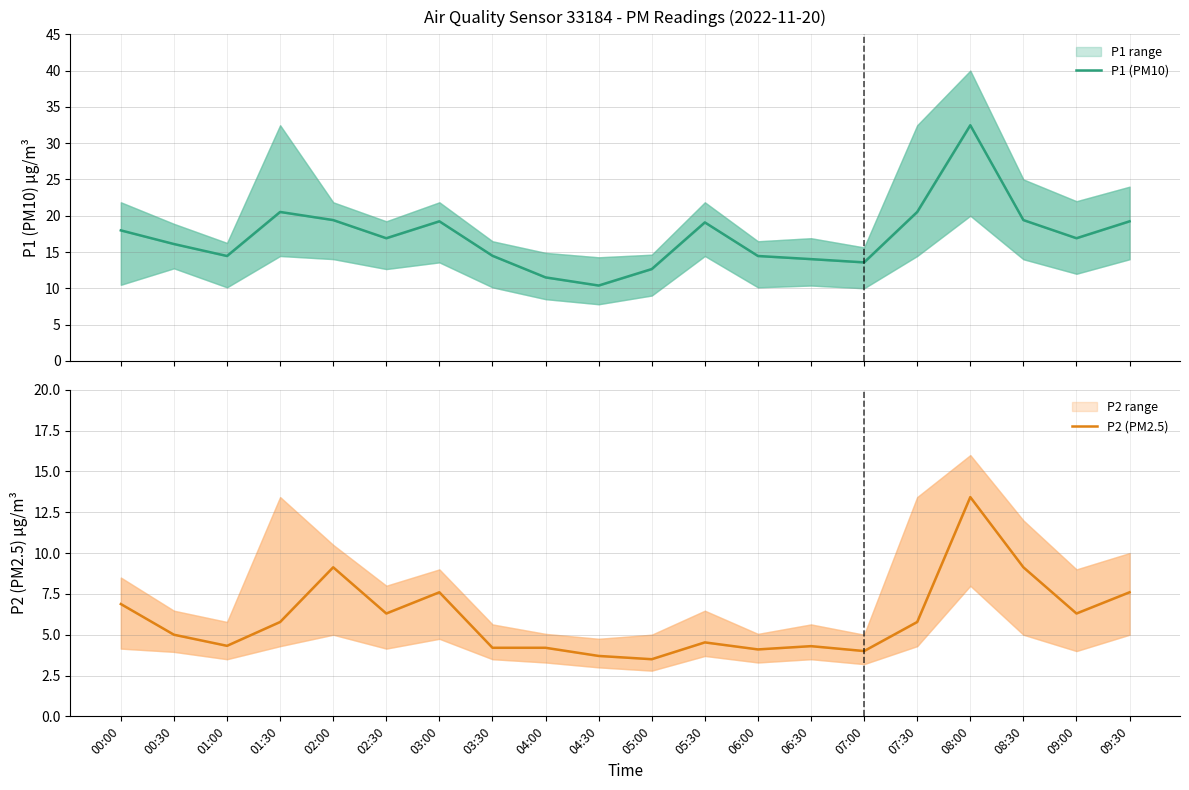

How many lines are shown in the chart?

2